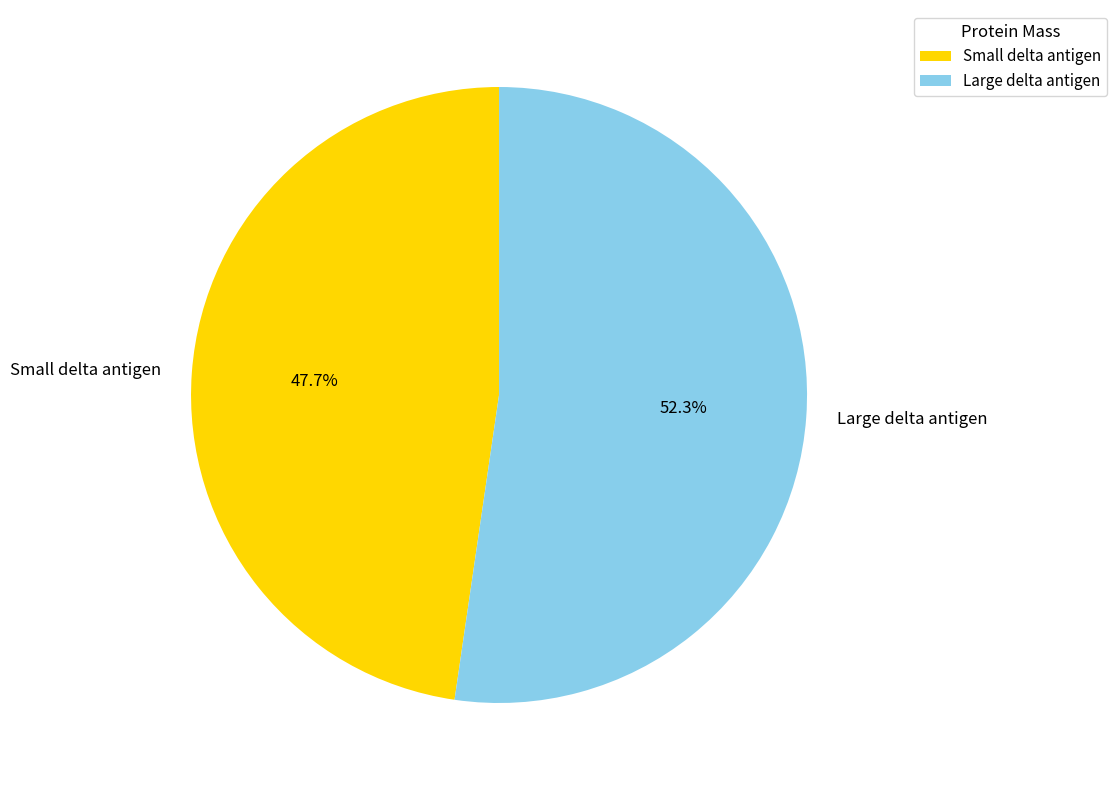

How many segments does this pie chart have?

2